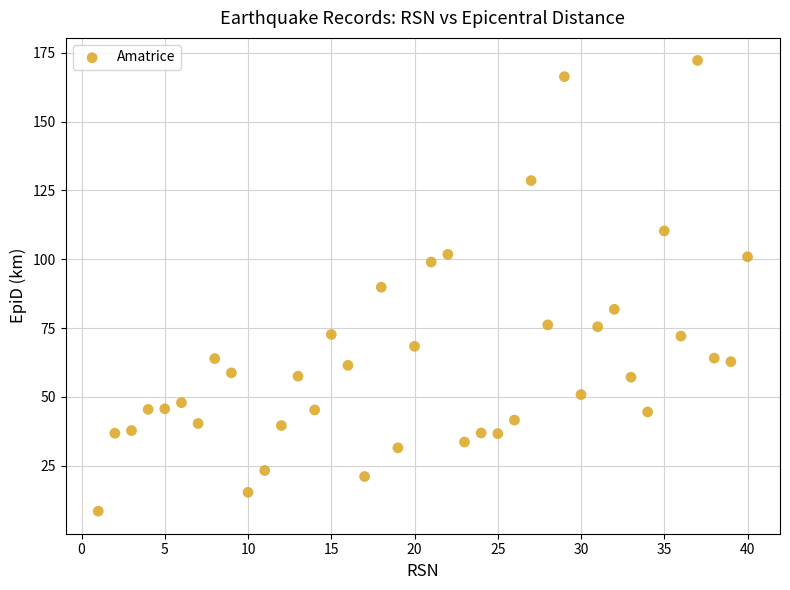

What is the range of X values (max minus min)?

39.0